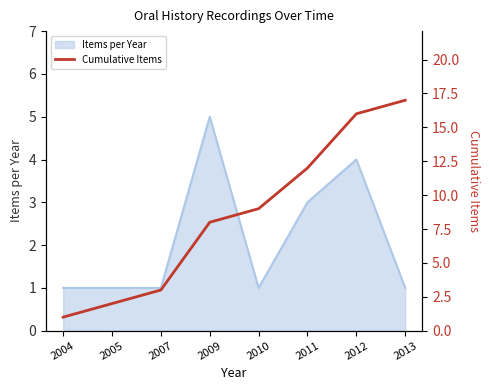

How many values exceed 9?

3